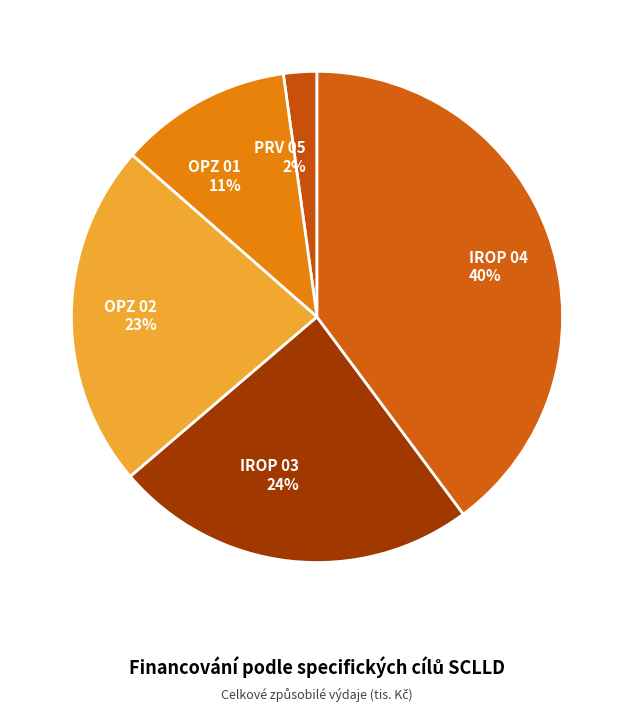

What is the largest slice in the pie chart?

IROP 04